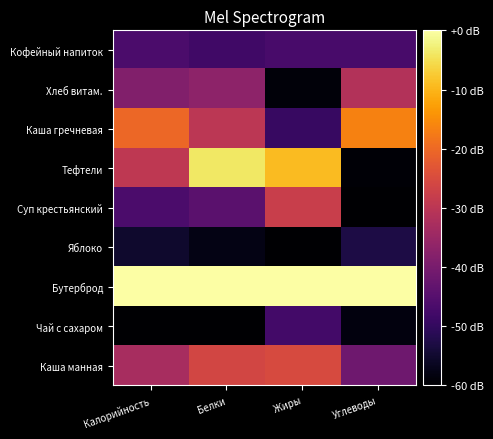

What is the total value across all series at Жиры?

-325.0